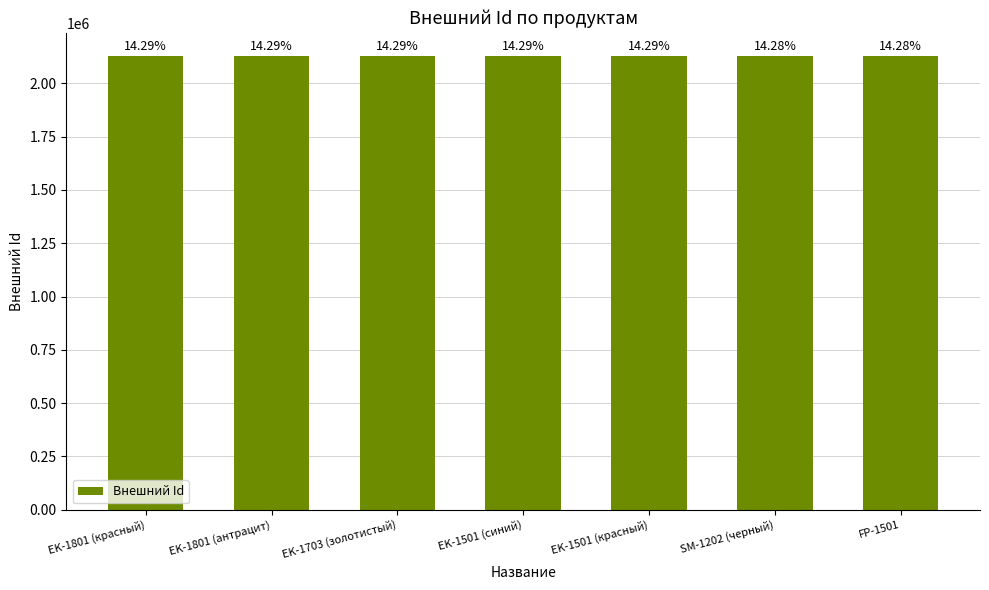

Does the chart contain any negative values?

No